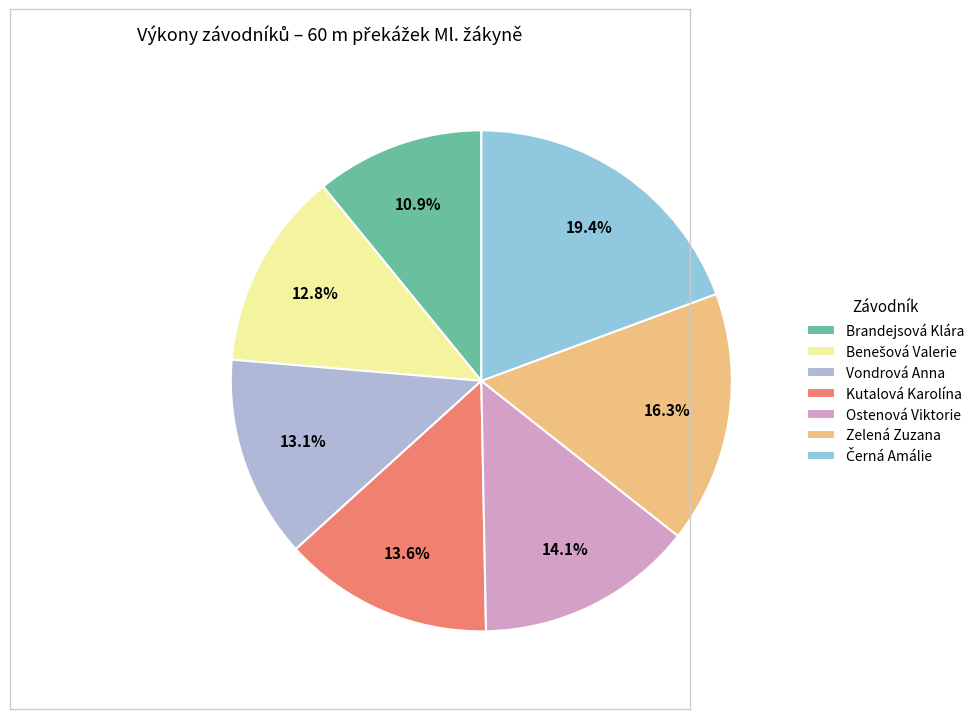

Does Kutalová Karolína represent more than half of the total?

No